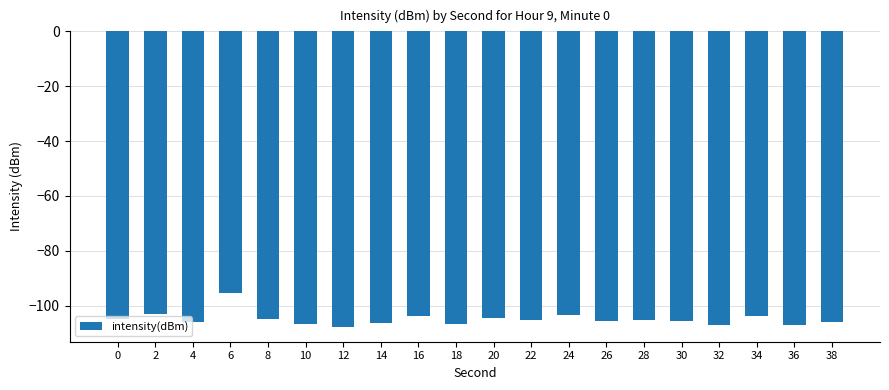

What is the value of the 10th bar from the left?

-106.7